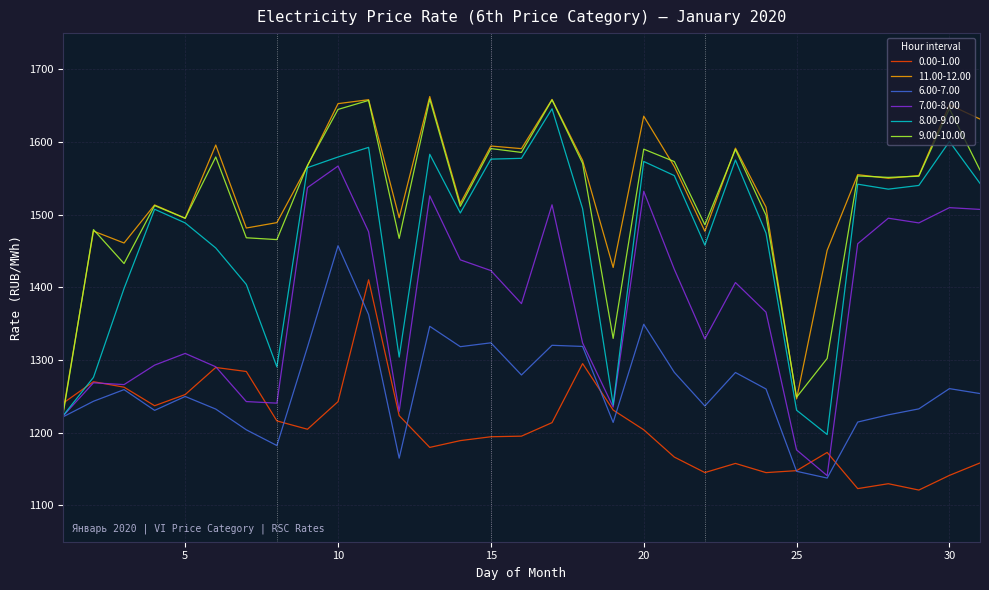

How many lines are shown in the chart?

6